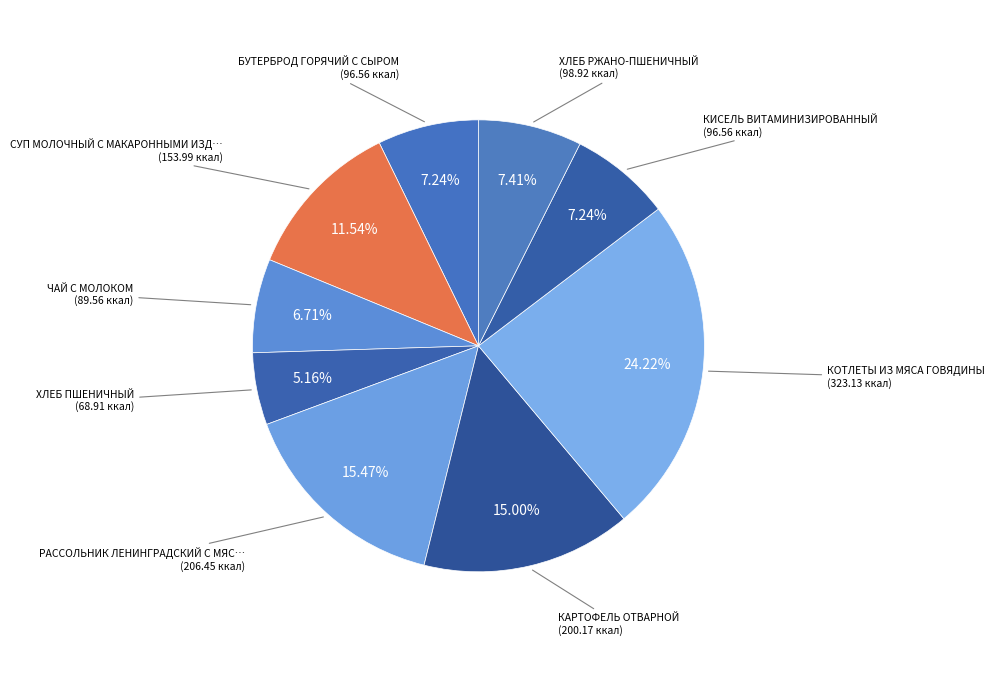

Which category has the biggest portion of the pie?

КОТЛЕТЫ ИЗ МЯСА ГОВЯДИНЫ